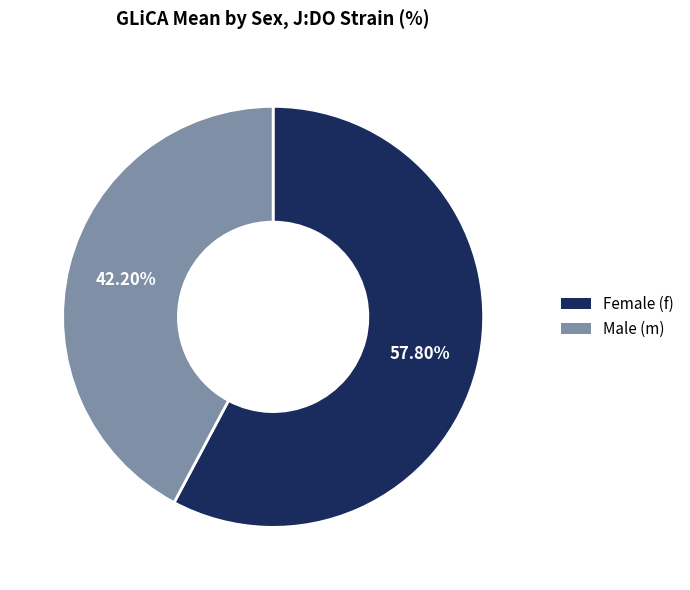

What is the smallest slice in the pie chart?

Male (m)